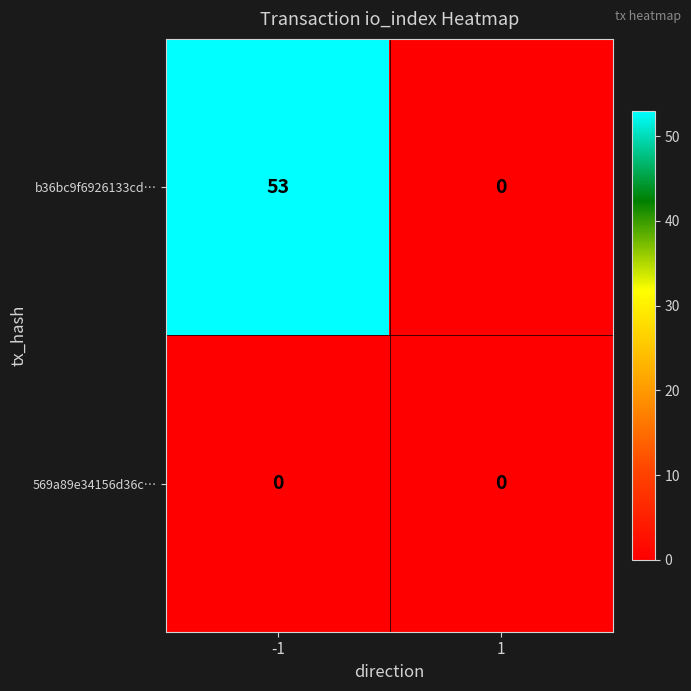

The b36bc9f6926133cd… series shows -22 at 1. True or false?

False